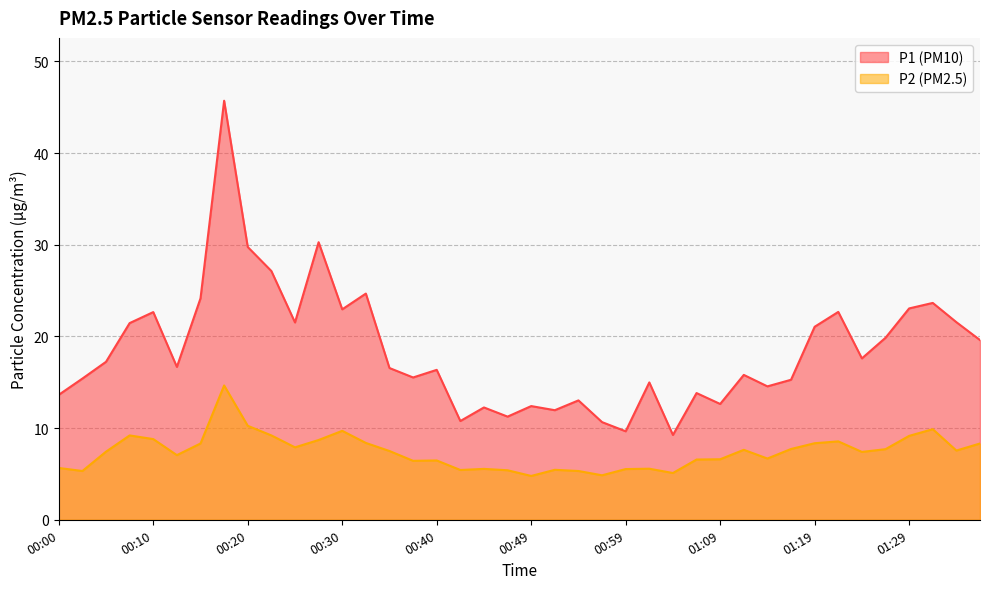

At which category does P2 reach its first local valley?

00:02